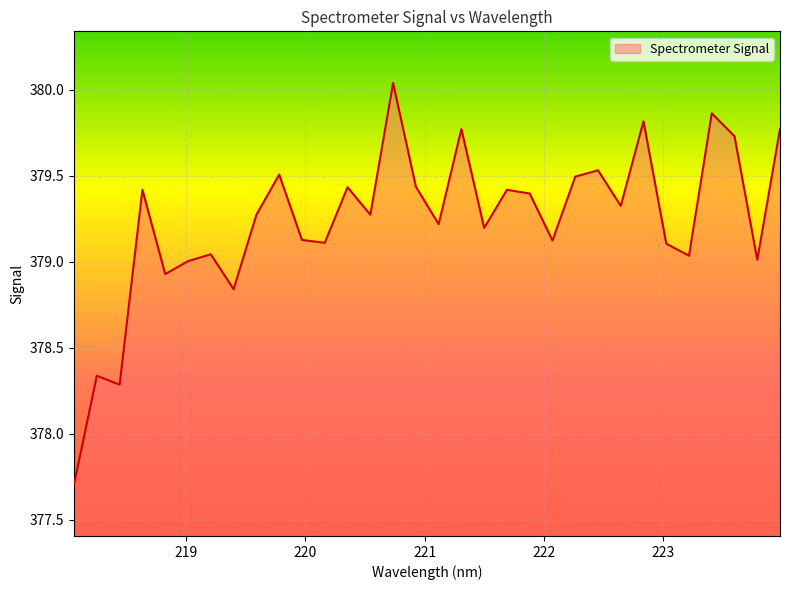

What is the minimum value shown in the chart?

377.7